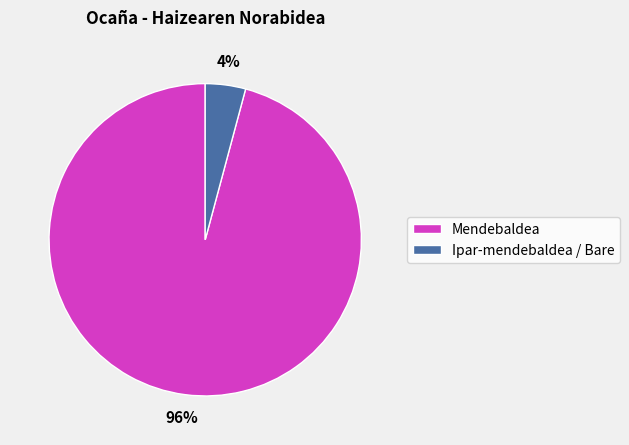

Which category has the biggest portion of the pie?

Mendebaldea